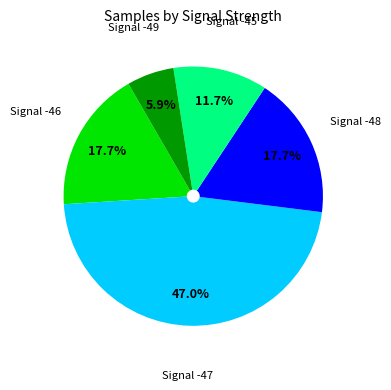

Does any single category account for the majority?

No